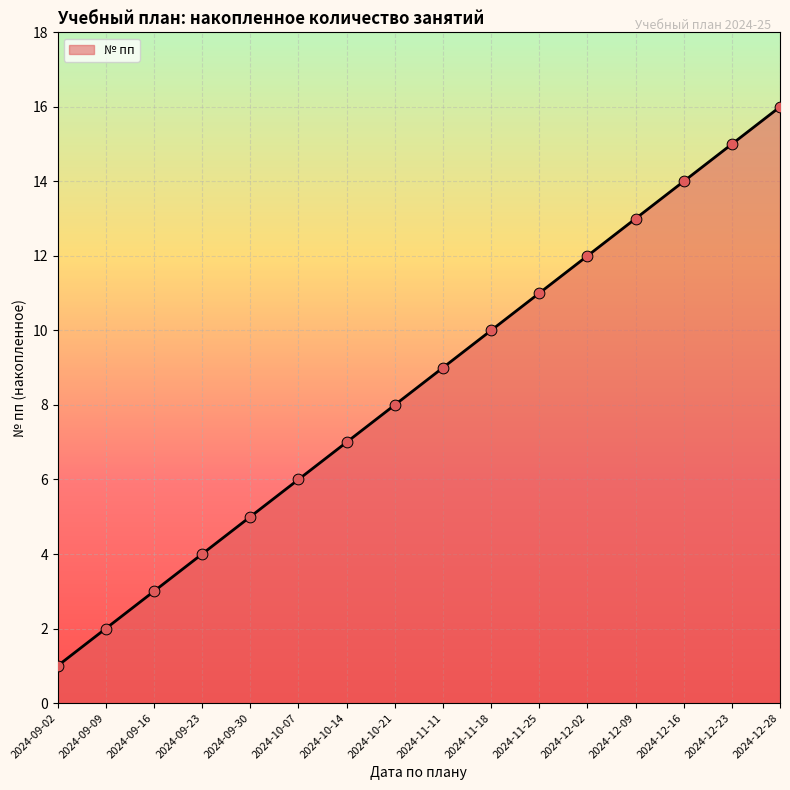

Between 2024-09-09 and 2024-12-16, which is larger?

2024-12-16